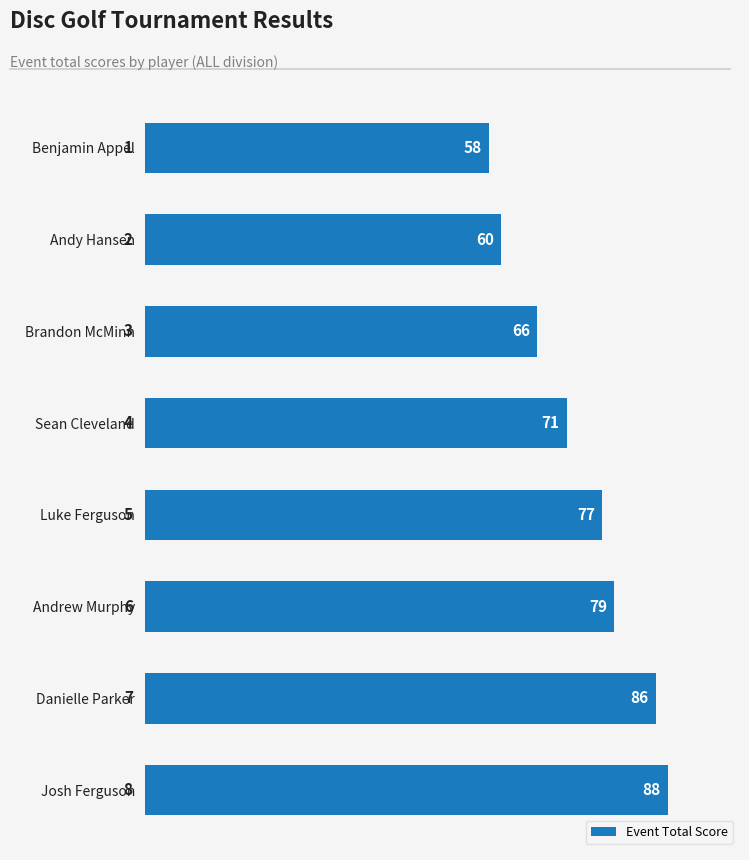

Reading top to bottom, extract all data points from this chart.

Benjamin Appel=58	Andy Hansen=60	Brandon McMinn=66	Sean Cleveland=71	Luke Ferguson=77	Andrew Murphy=79	Danielle Parker=86	Josh Ferguson=88